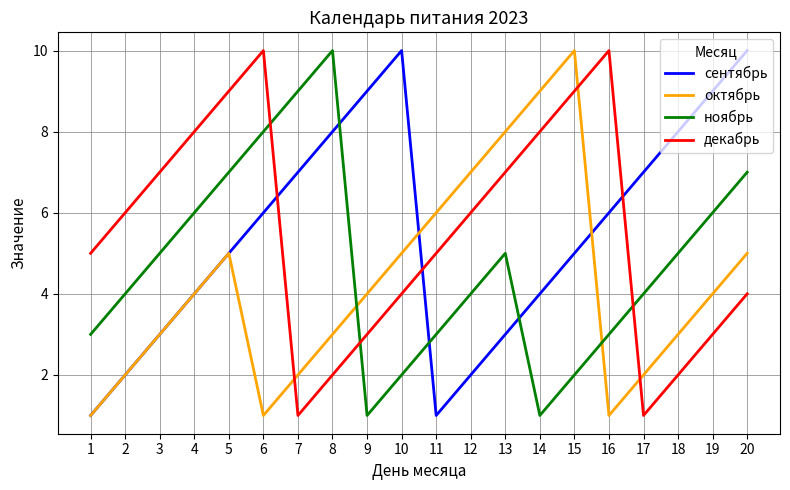

What is the maximum value shown in the chart?

10